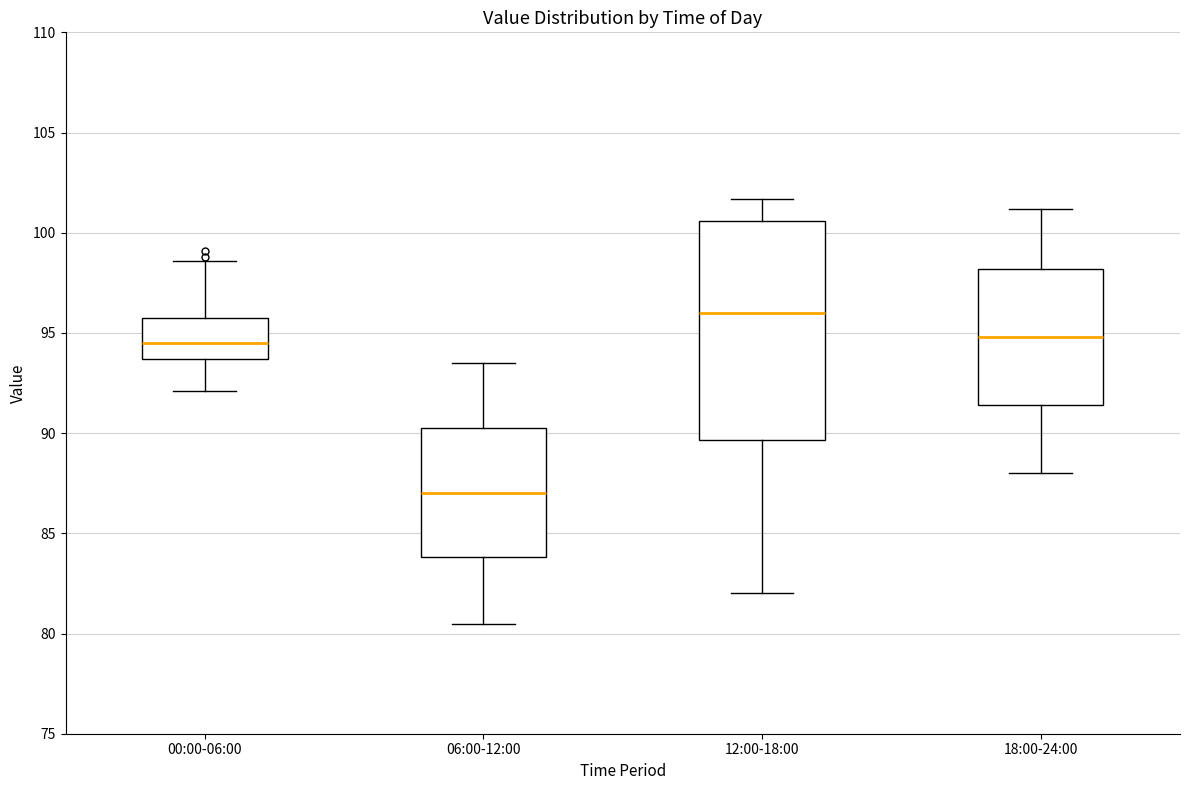

Reading left to right, read every box against the y-axis: the position of its median line, the range the box covers, and the ends of its whiskers. The values are not printed on the chart, so give them approximately, as read against the axis.

00:00-06:00: median 94.5, box 93.5 to 95.5, whiskers 92.0 to 98.5
06:00-12:00: median 87.0, box 84.0 to 90.5, whiskers 80.5 to 93.5
12:00-18:00: median 96.0, box 89.5 to 100.5, whiskers 82.0 to 101.5
18:00-24:00: median 95.0, box 91.5 to 98.0, whiskers 88.0 to 101.0